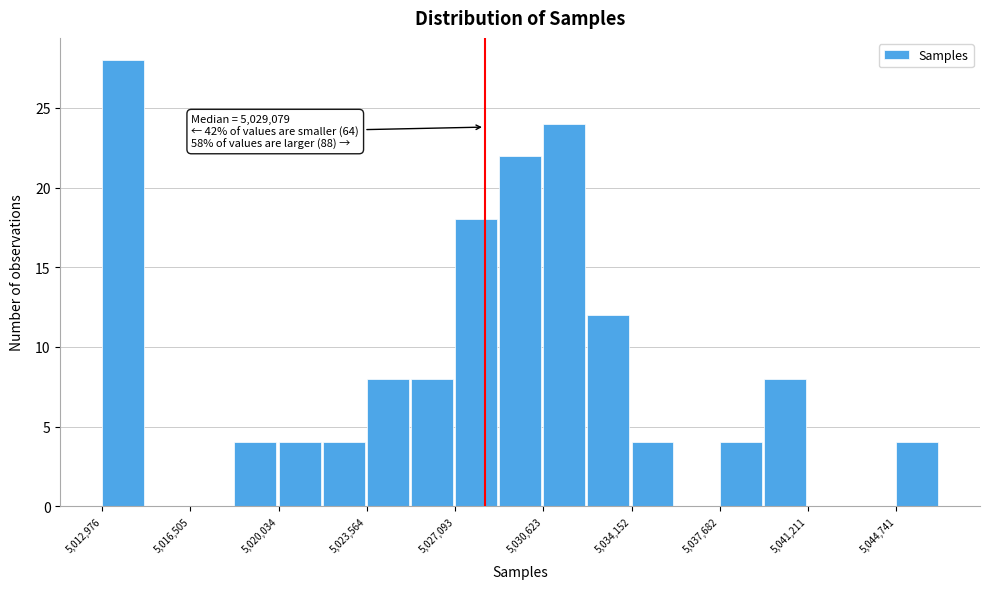

Around what value on the x-axis is the tallest bar? Give the approximate position of its centre, as read against the axis.

5014000